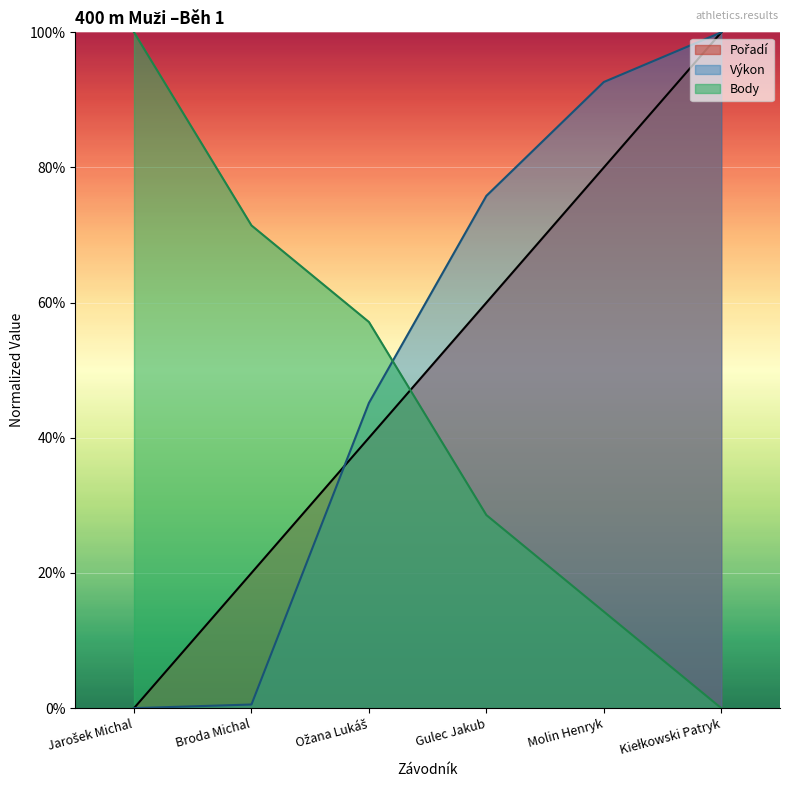

Which has a higher value, Broda Michal or Kiełkowski Patryk?

Kiełkowski Patryk